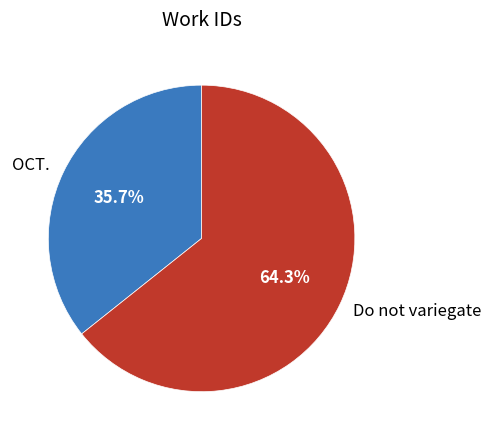

To the nearest percent, what is the difference between the largest and smallest slice percentages?

29%